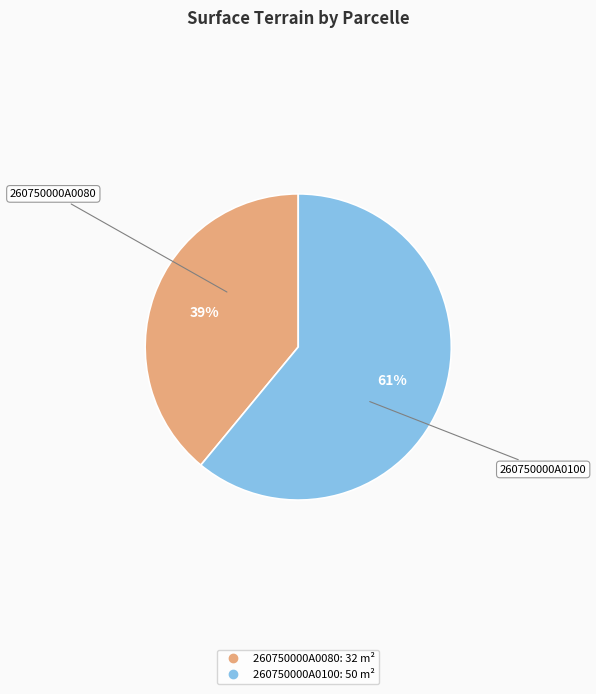

How many slices are in this pie chart?

2